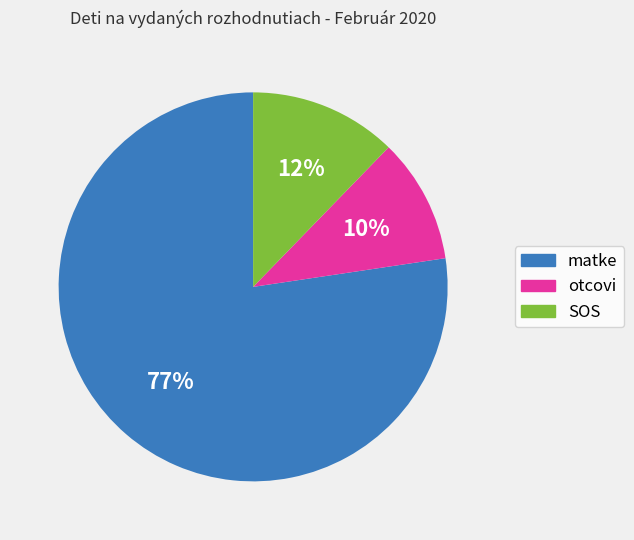

Which slice is the smallest?

otcovi